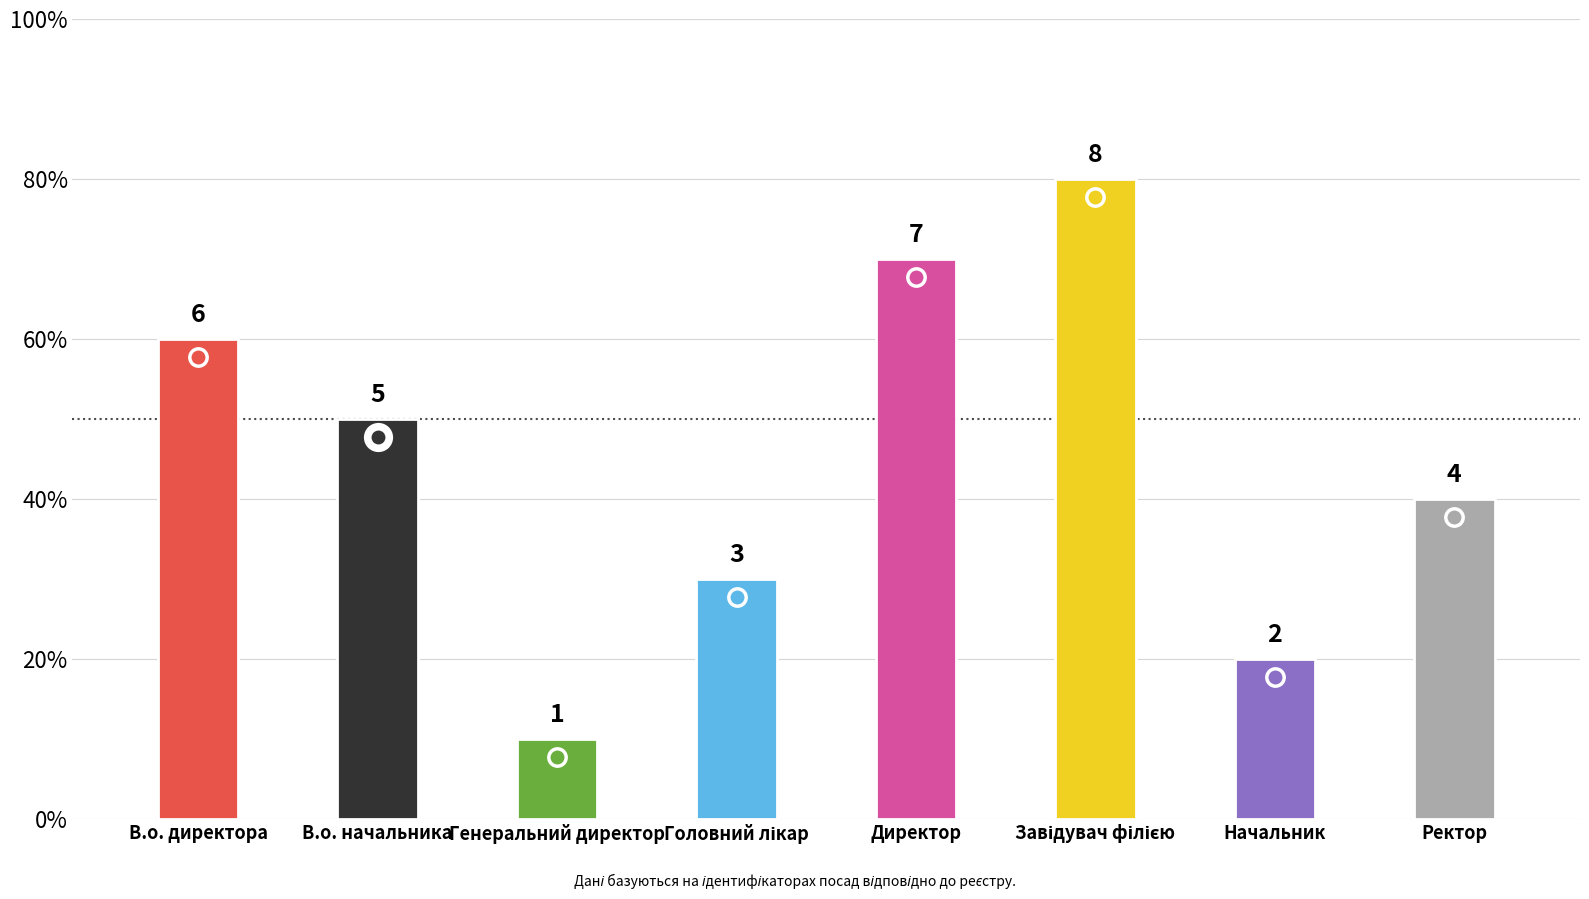

Which has a higher value, Ректор or Головний лікар?

Ректор